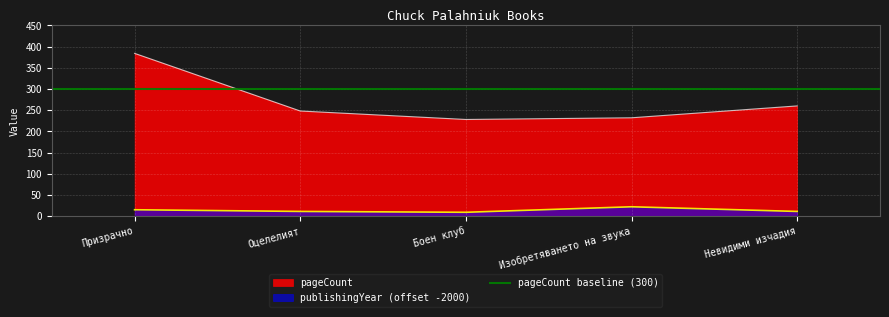

True or false: publishingYear and pageCount intersect in this chart.

False